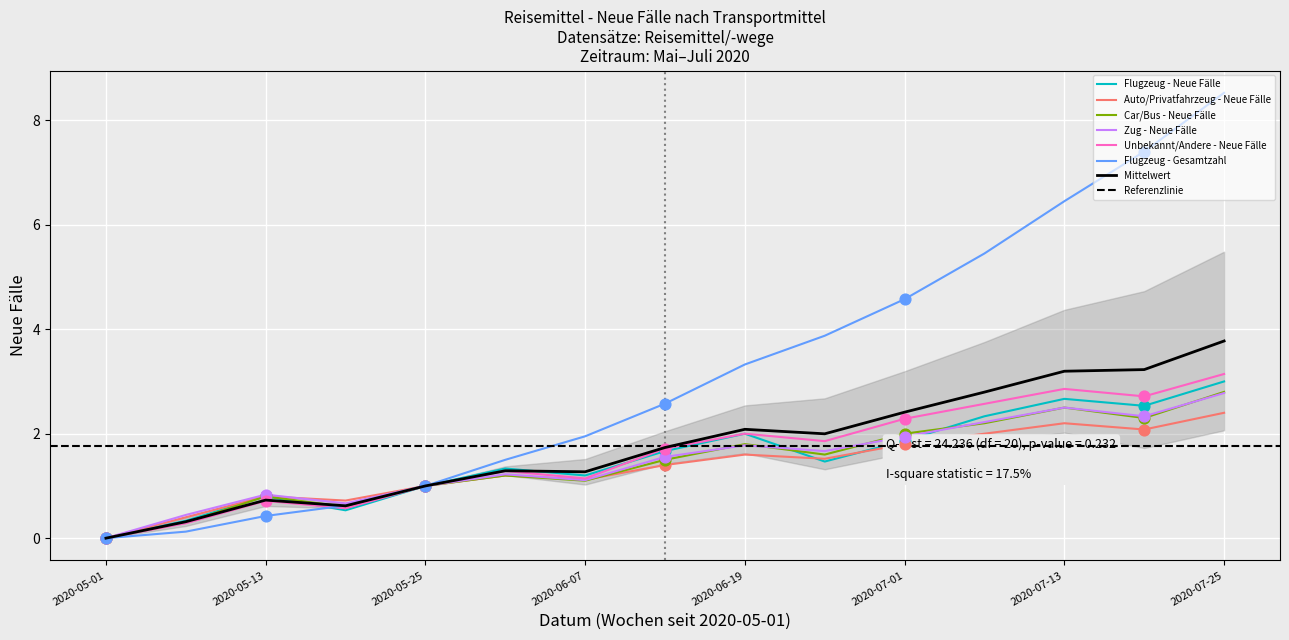

At which category is the sum across all series the highest?

2020-07-25